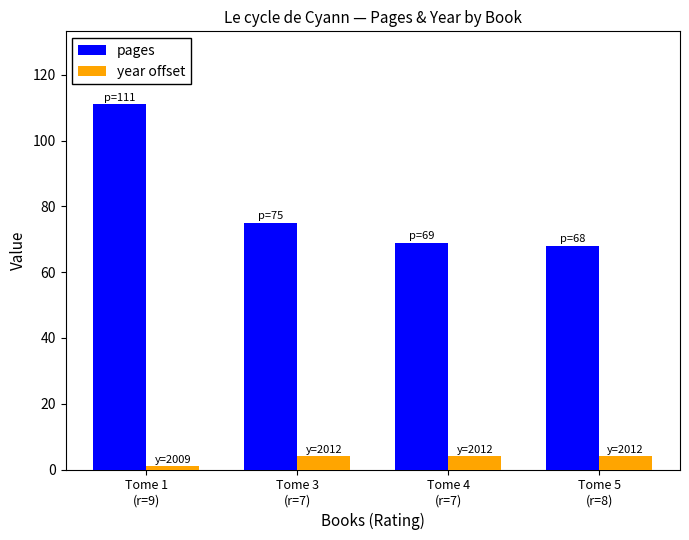

At which category is the sum across all series the highest?

Tome 1
(r=9)